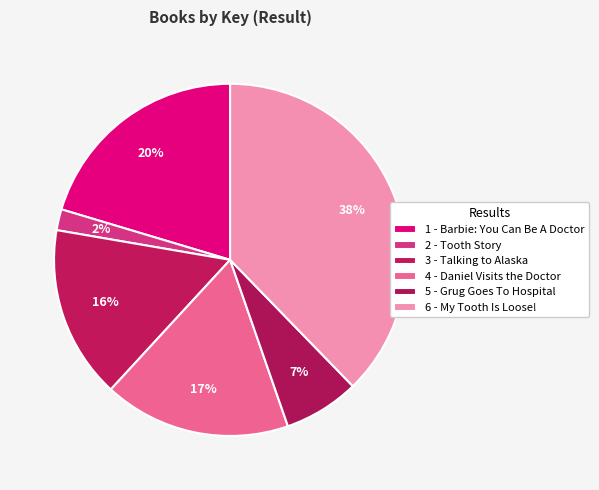

Does 5 - Grug Goes To Hospital represent more than half of the total?

No